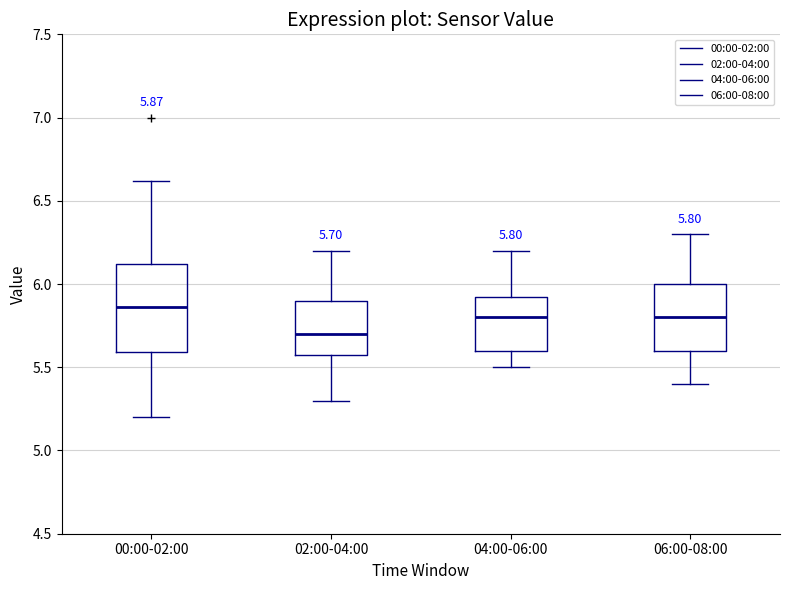

Comparing the boxes themselves (not the whiskers), which one is the tallest?

00:00-02:00